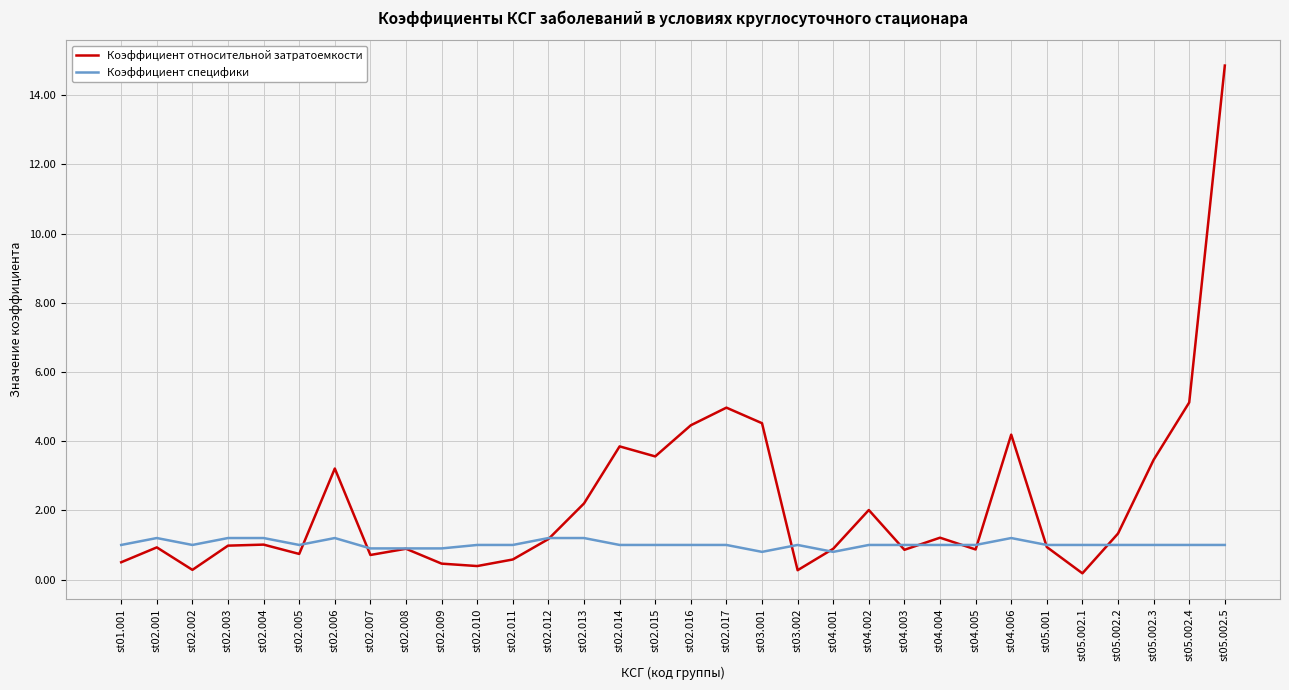

Where do Коэффициент относительной затратоемкости and Коэффициент специфики first cross each other?

st02.005 and st02.006